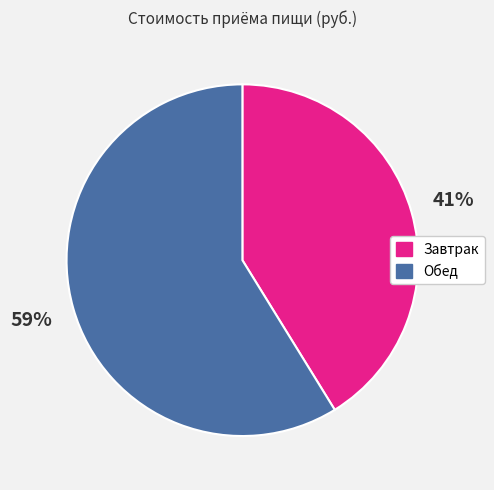

Does Завтрак account for over 50% of the chart?

No